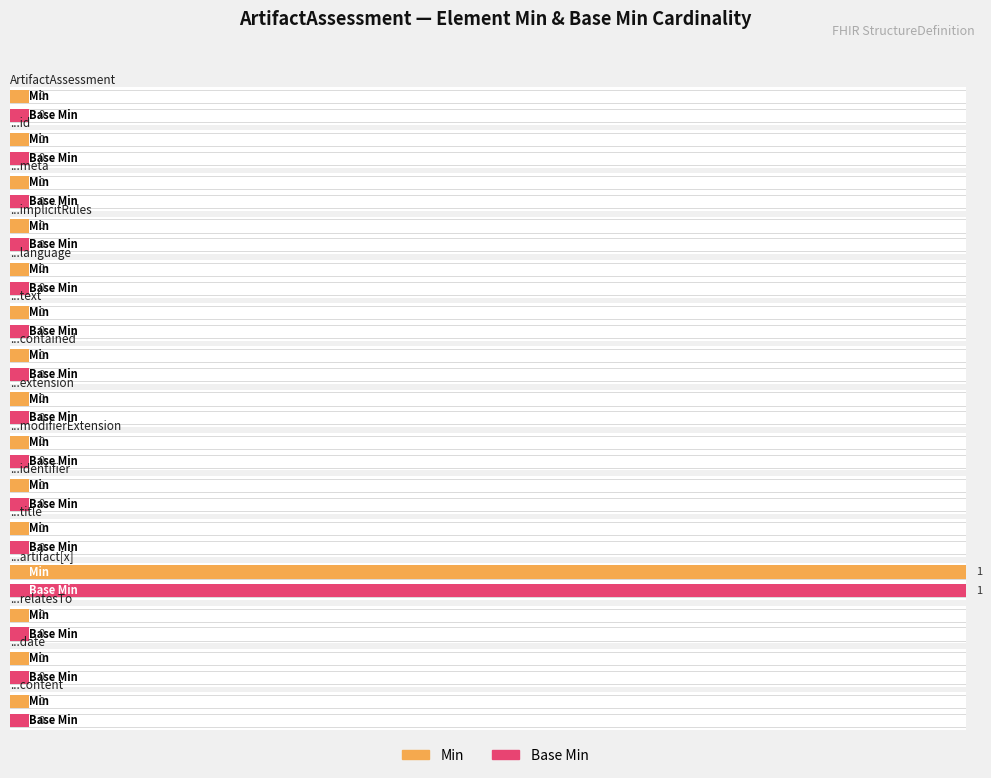

Which label corresponds to the largest value in the chart?

ArtifactAssessment.artifact[x]